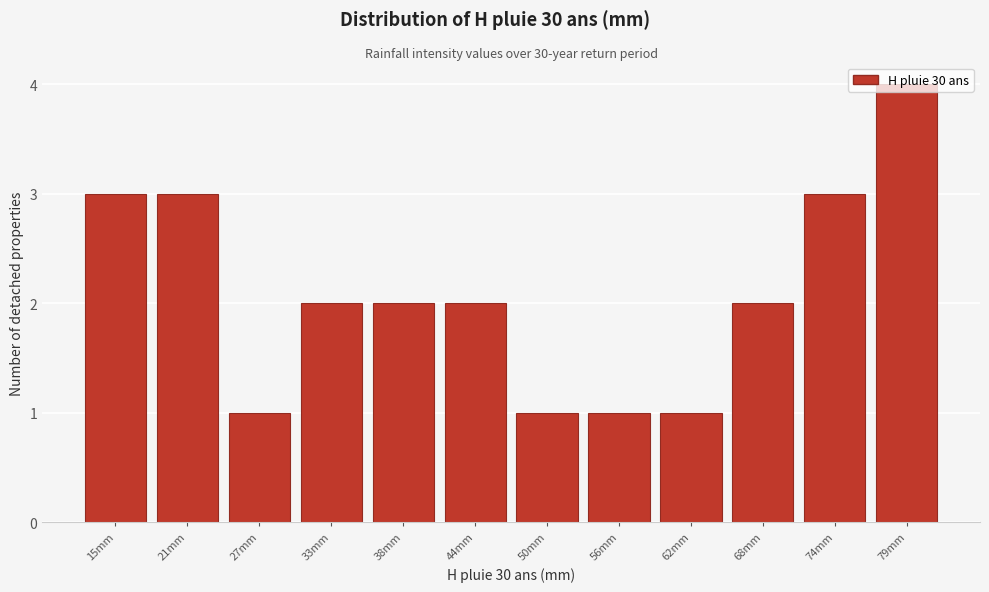

Approximately how many times larger is the value at 74mm compared to 21mm?

1.0